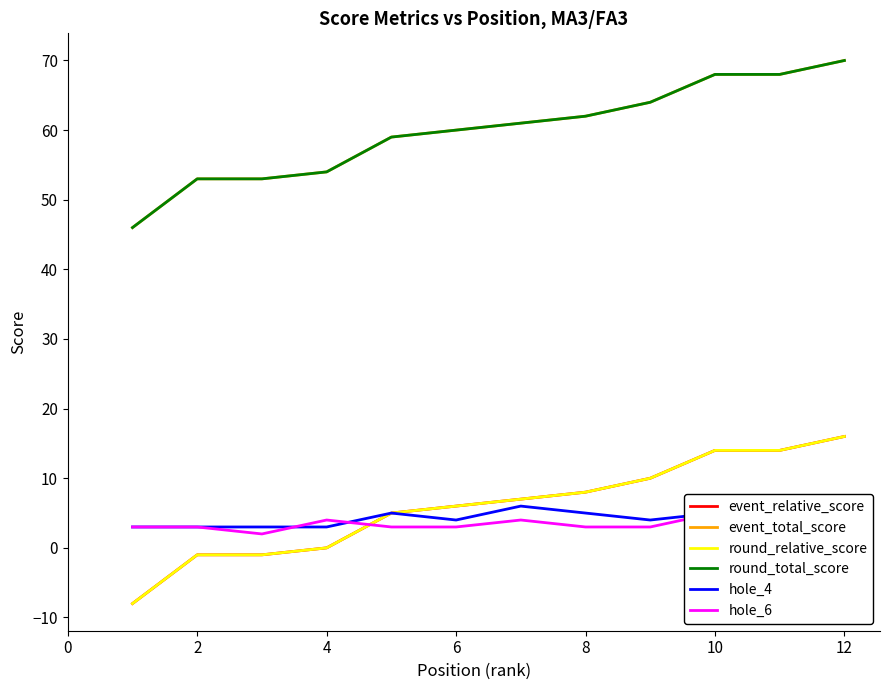

True or false: round_relative_score has more than 2 interior local peaks.

False